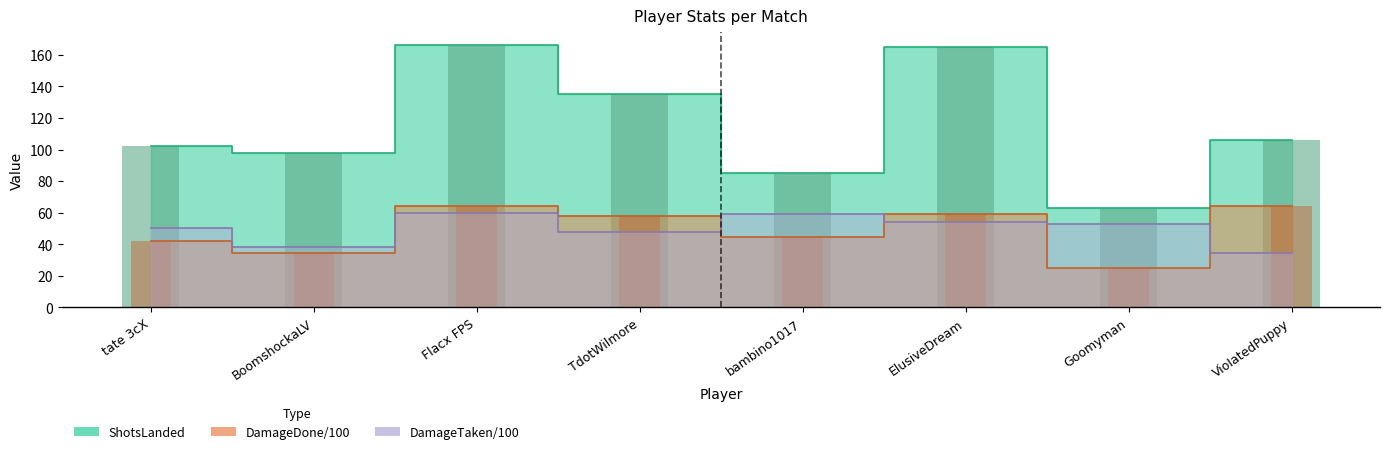

Where is DamageTaken nearest to the value 47?

TdotWilmore